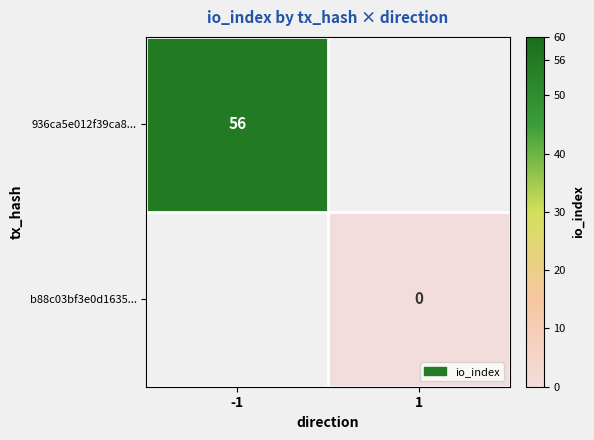

Is it true that 936ca5e012f39ca8... equals 97 at -1?

False